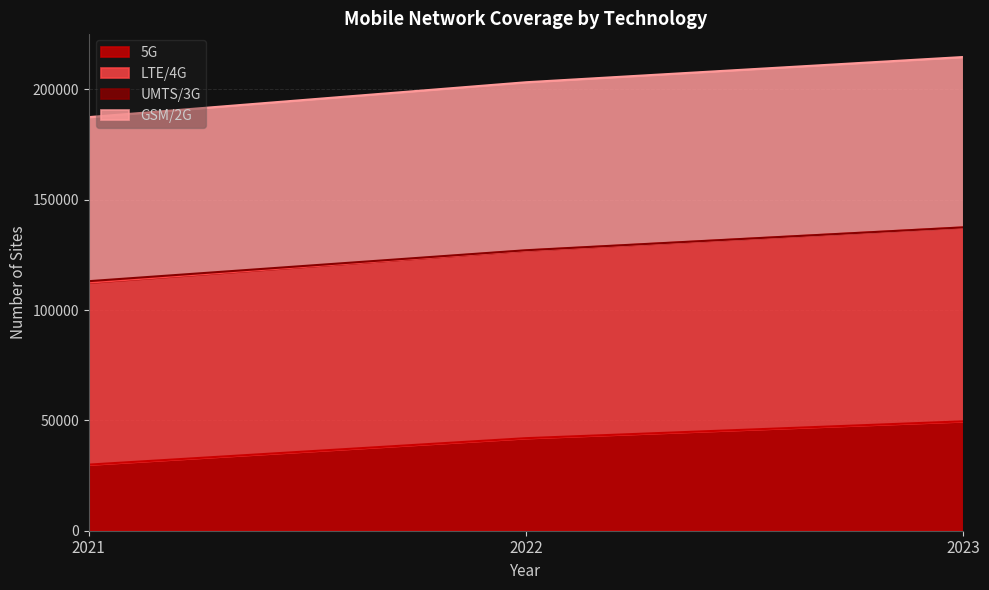

Is the value of LTE/4G at 2023 greater than the value of 5G at 2022?

Yes